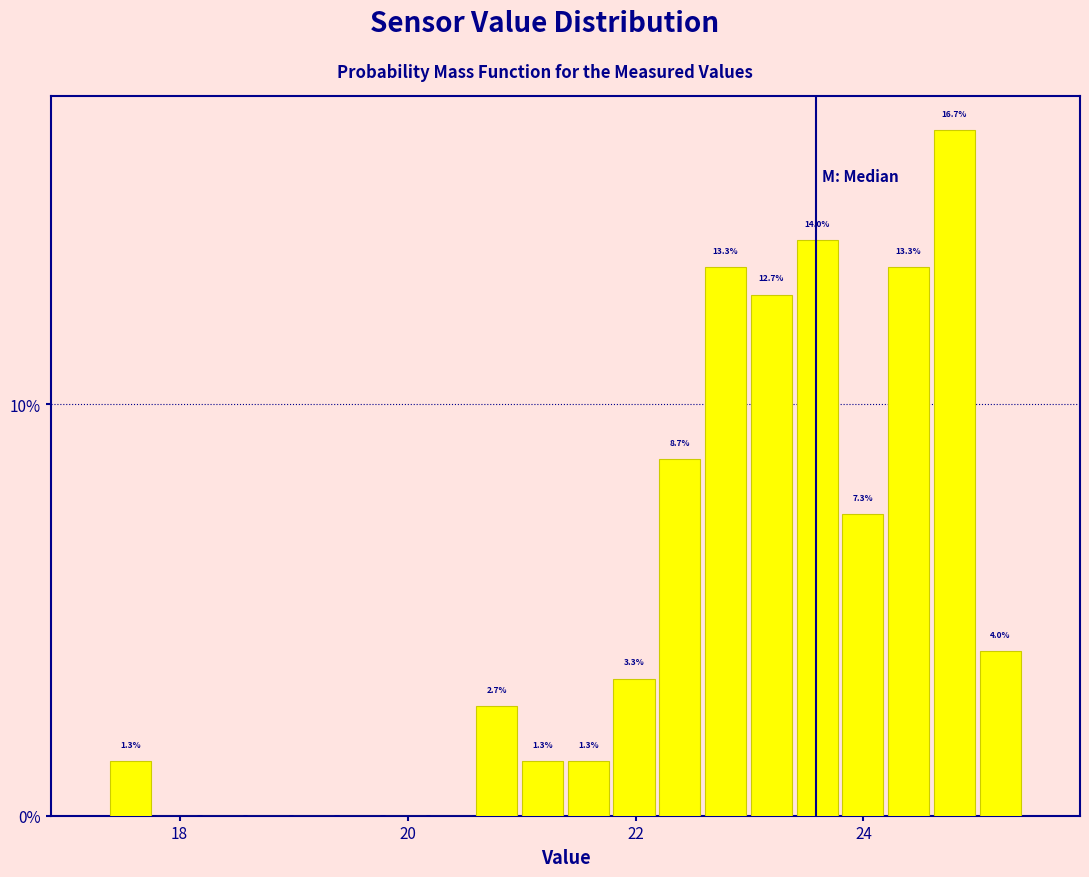

Read against the x-axis, roughly where is the centre of the tallest bar?

24.8